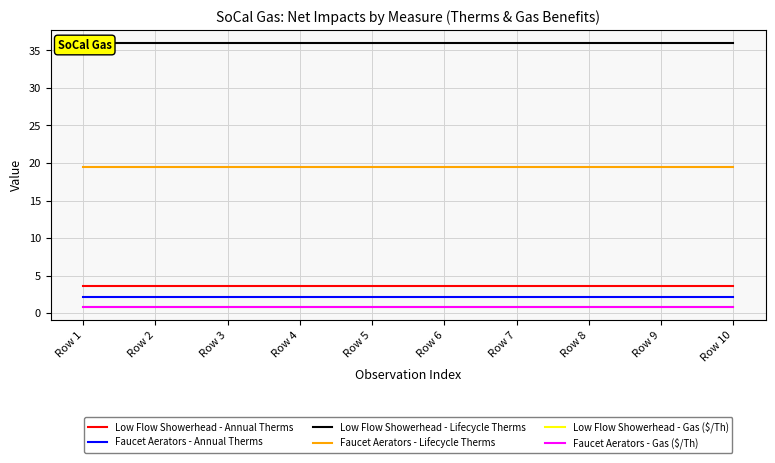

True or false: Faucet Aerators - Annual Therms has more than 0 points higher than both neighbors.

False